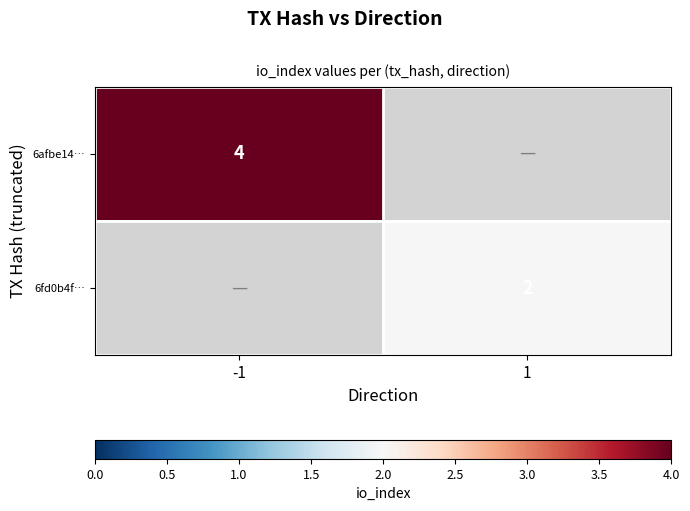

The value of 6afbe14… at -1 is 1. True or false?

False